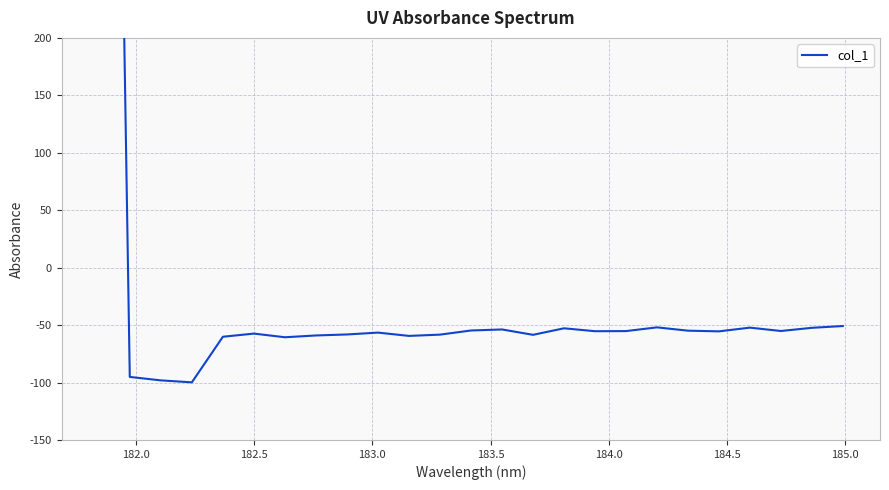

Reading left to right, list all the values displayed in this chart.

1561.9	-95.1	-98.1	-99.8	-60.2	-57.4	-60.6	-59.0	-58.2	-56.5	-59.4	-58.3	-54.7	-53.8	-58.5	-52.8	-55.3	-55.2	-52.0	-54.9	-55.4	-52.2	-55.1	-52.4	-50.8